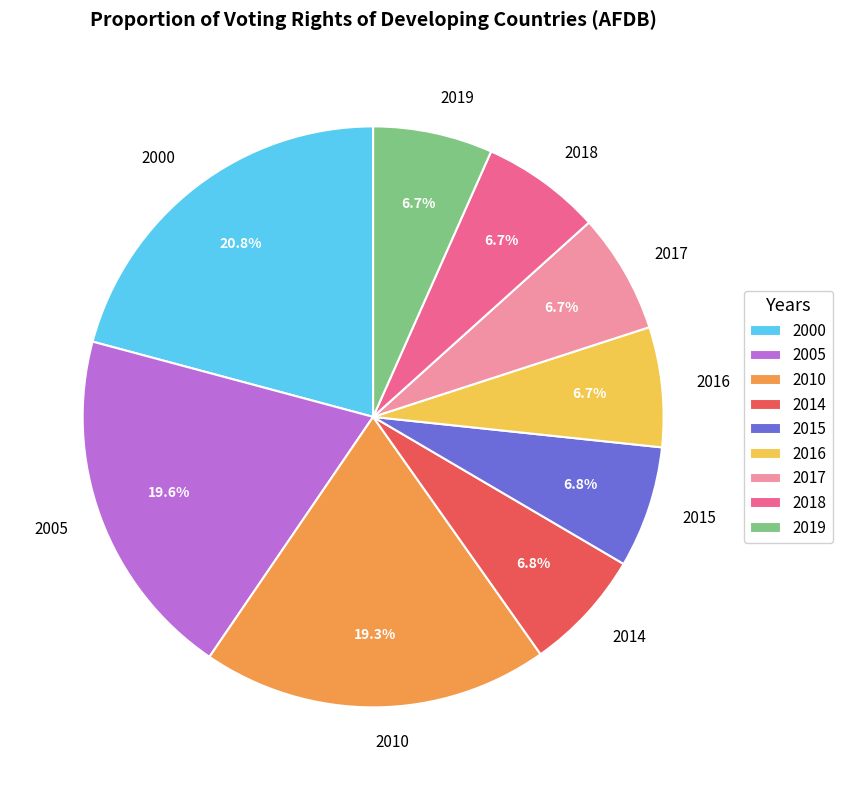

Does any single category account for the majority?

No